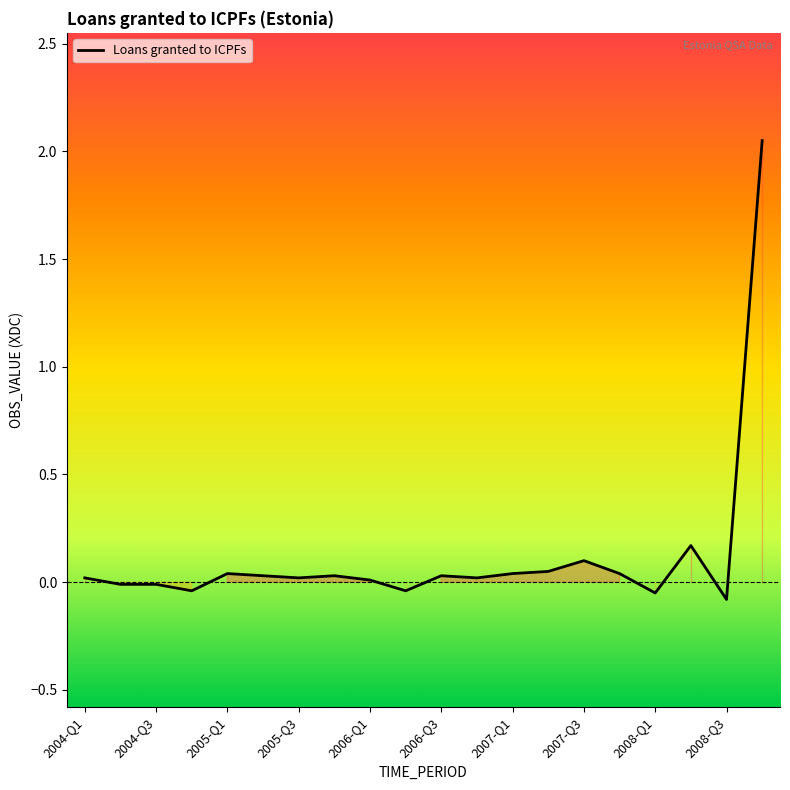

What is the difference between the maximum and minimum values?

2.1